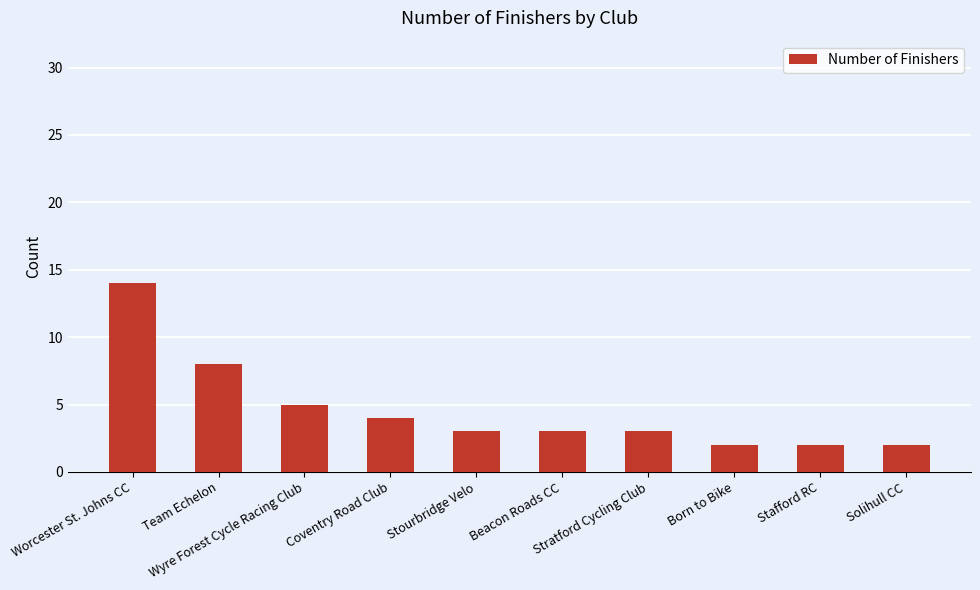

Is it true that the value at Wyre Forest Cycle Racing Club is 9?

False